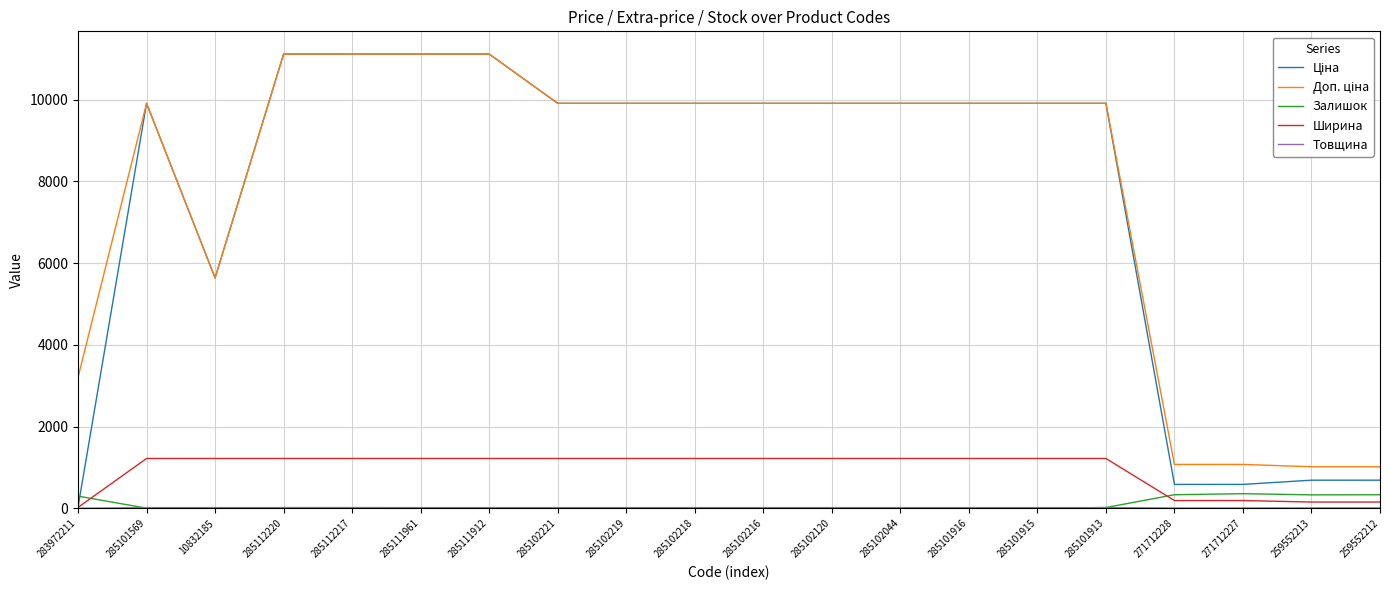

True or false: Залишок has a value of 5.0 at 285101569.

True